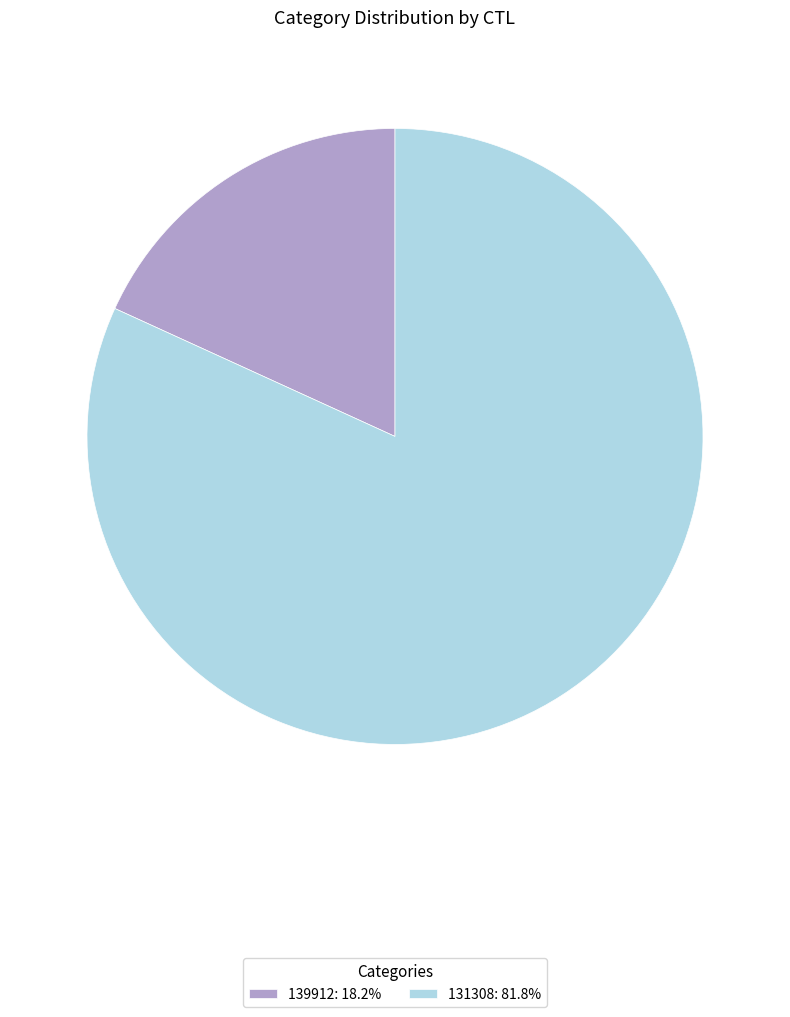

Is 139912: 18.2% the majority of the pie?

No